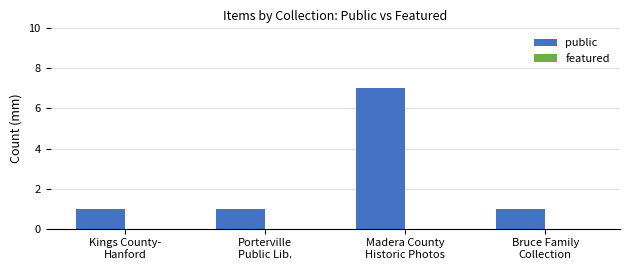

What is the difference between the maximum and second lowest values?

6